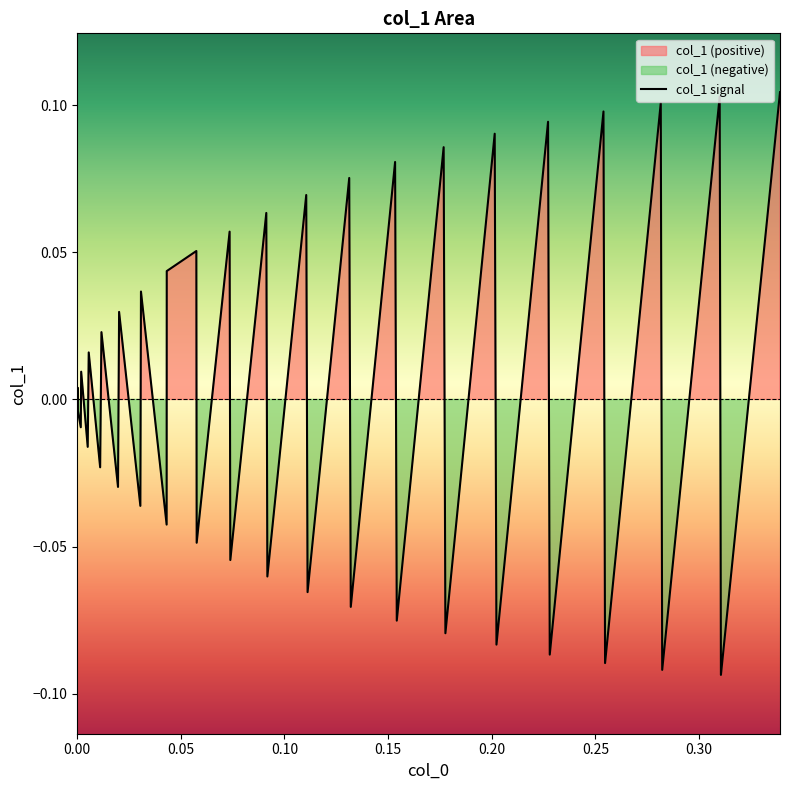

What is the difference between the second highest and second lowest values?

0.2